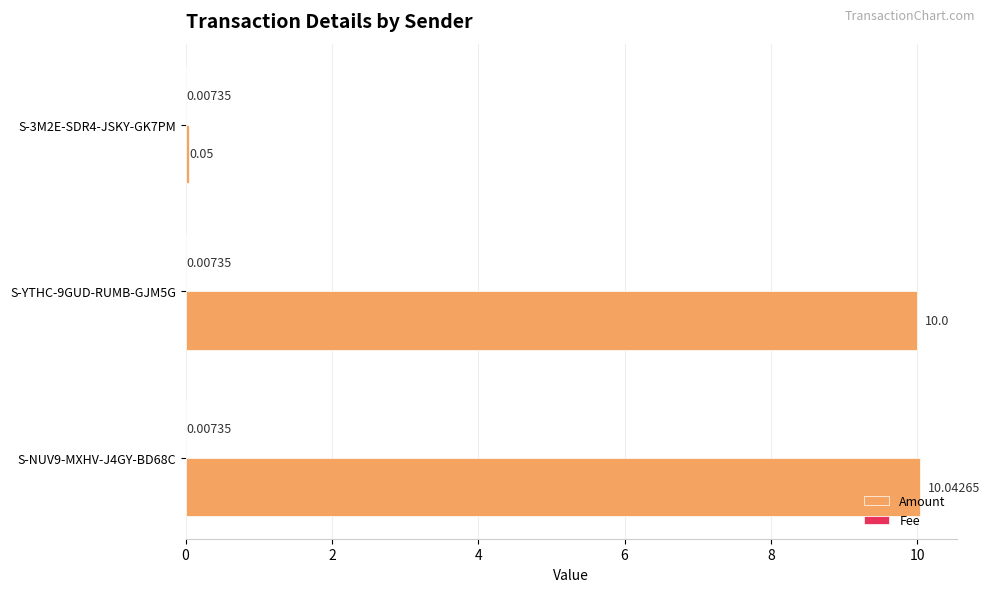

Between S-NUV9-MXHV-J4GY-BD68C and S-3M2E-SDR4-JSKY-GK7PM, which series saw the biggest shift?

Amount